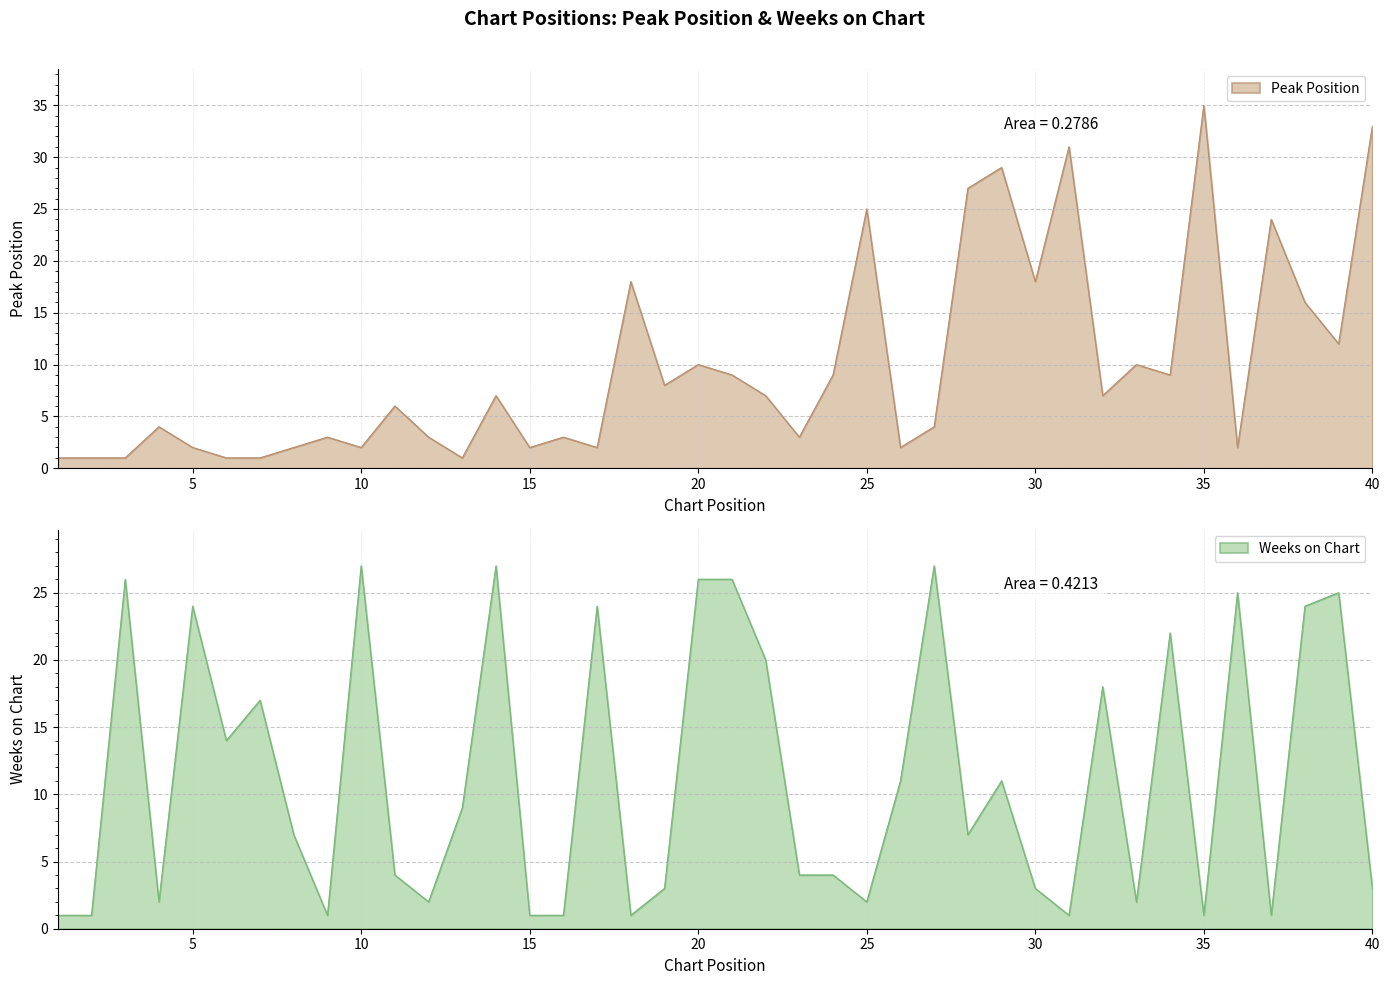

At which category does Peak Position reach its first local peak?

4